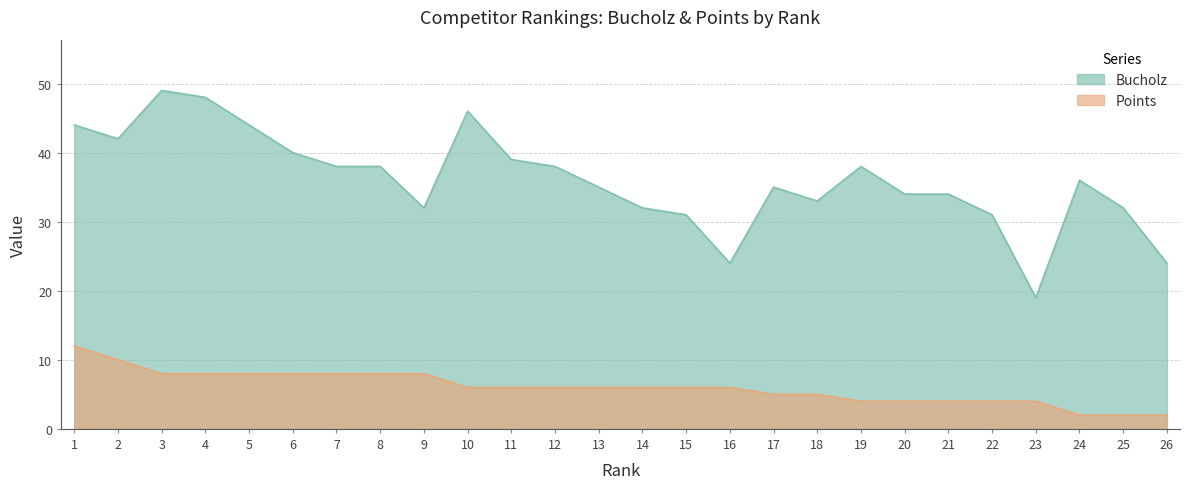

Which label corresponds to the smallest value in the chart?

24